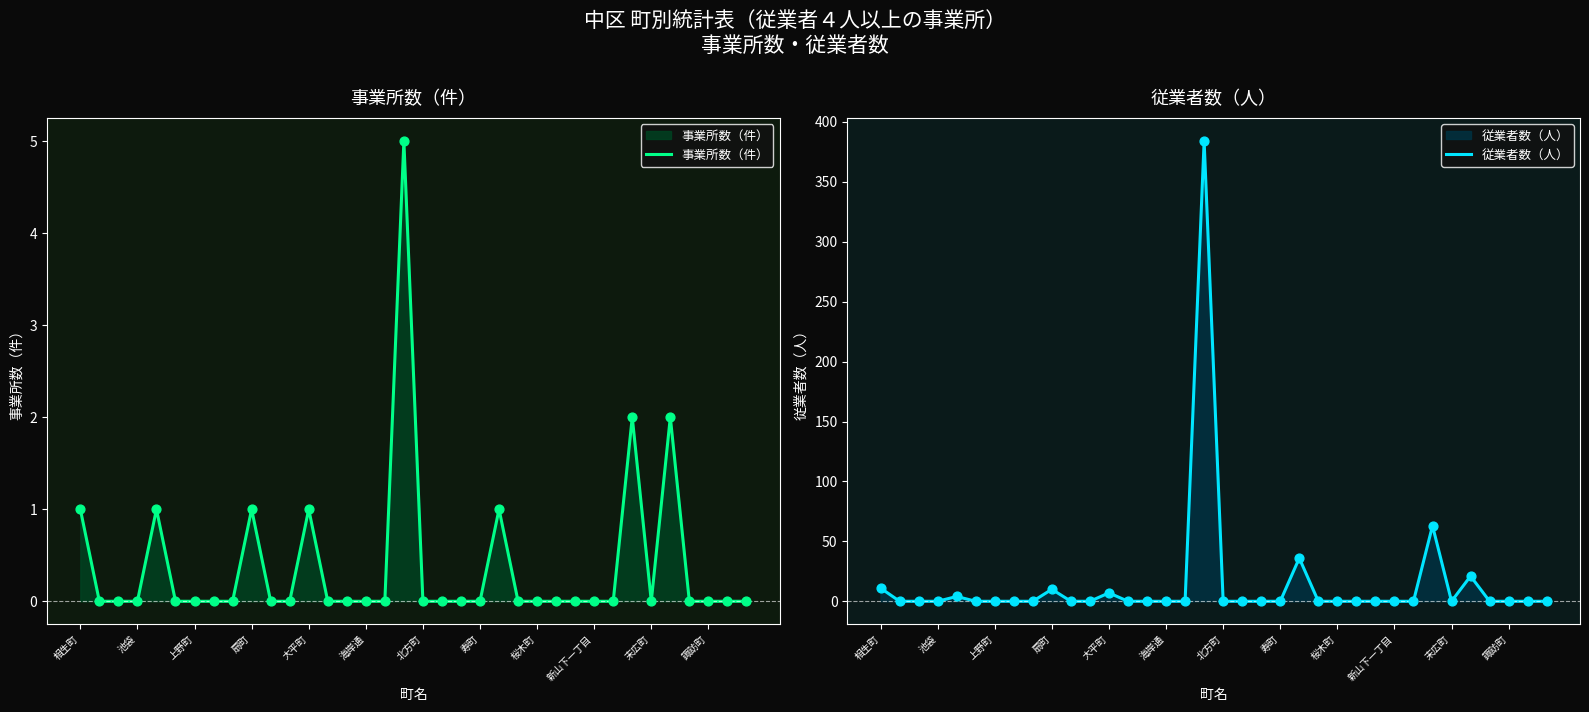

Which series has the largest Y range (max minus min)?

従業者数（人）